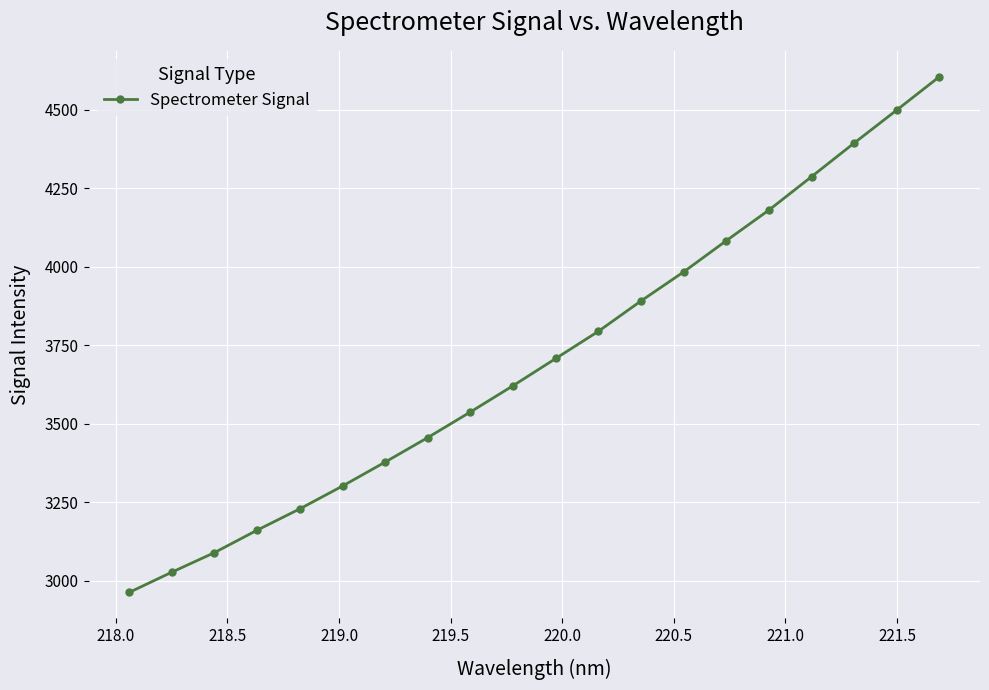

How many values are below 3707?

10